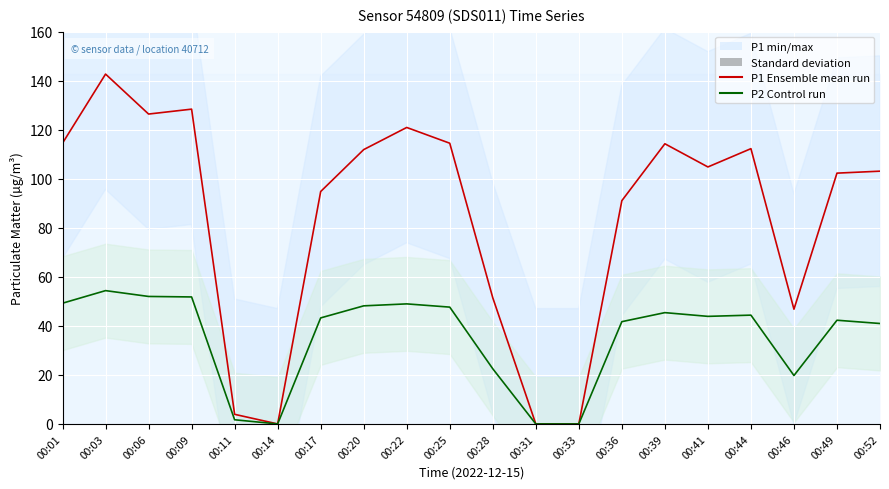

True or false: P2 mean run has a value of -31.1 at 00:33.

False